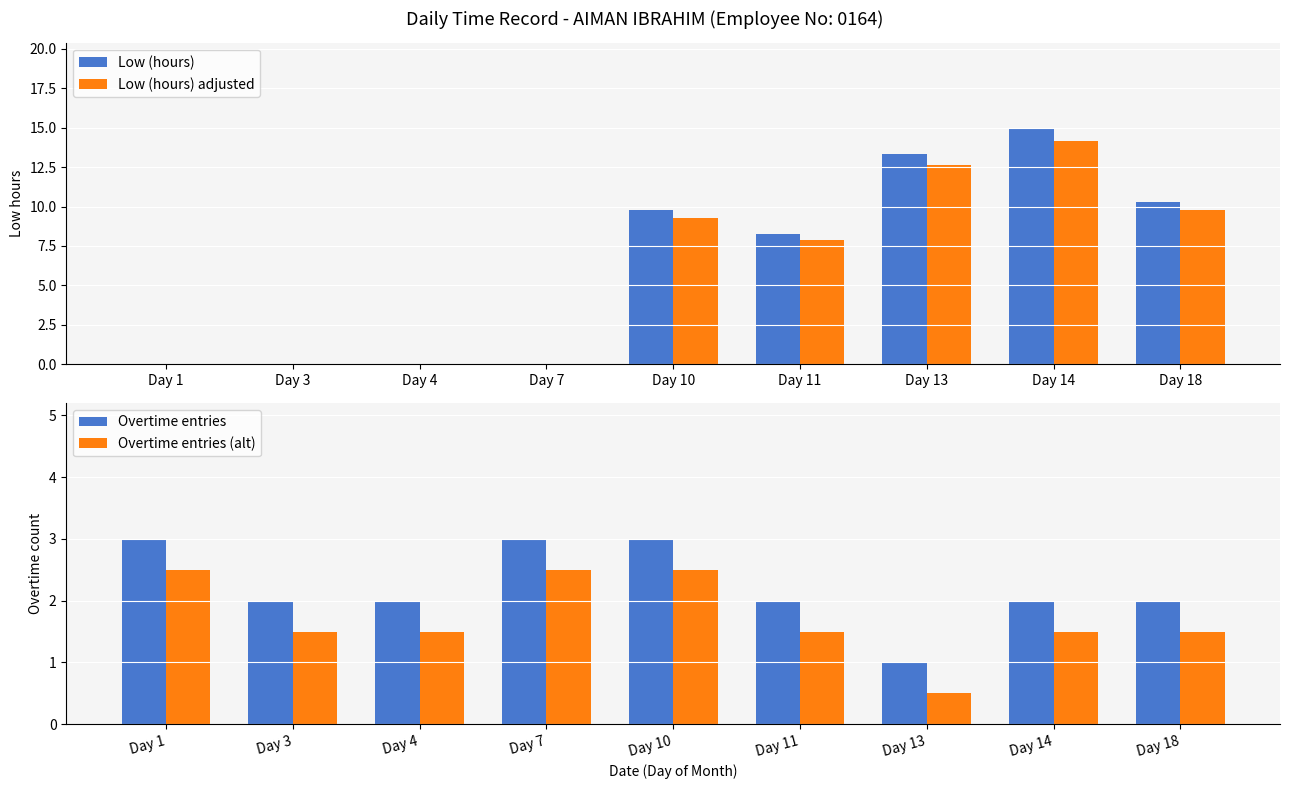

The Overtime entries (alt) series shows 0.8 at Day 13. True or false?

False